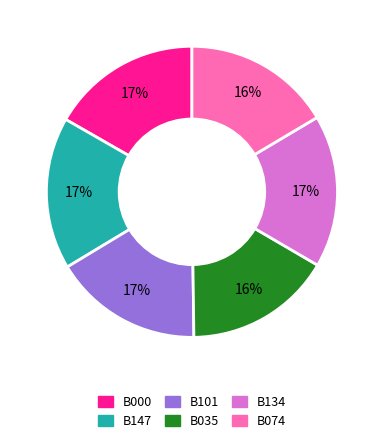

Is the sum of B134 and B101 greater than half?

No